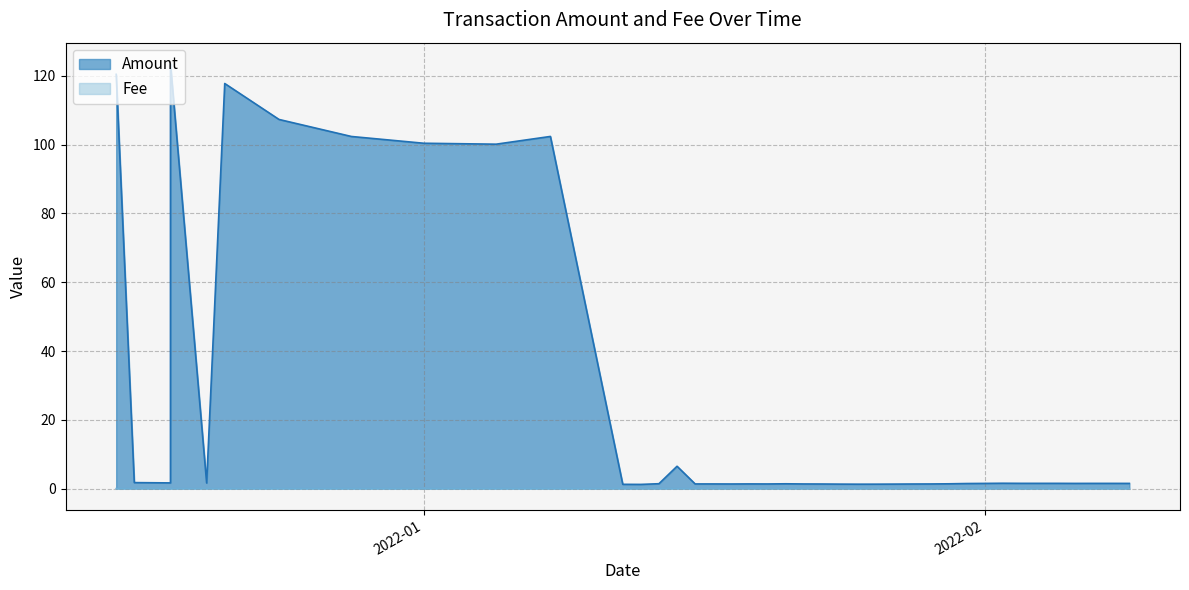

Does the chart have visible grid lines?

Yes